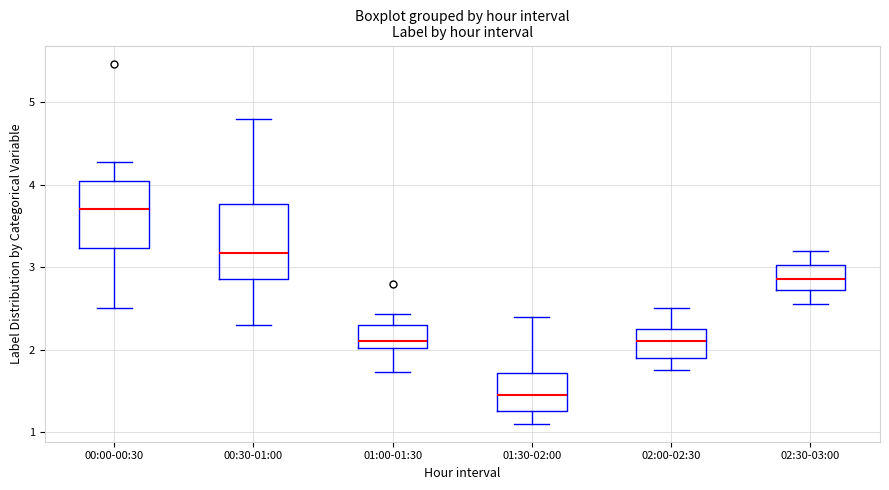

Reading left to right, transcribe this box plot: for each box, give where its median line is, the range the box spans, and where its two whiskers end, as read against the y-axis. The values are not printed on the chart, so give them approximately, as read against the axis.

00:00-00:30: median 3.7, box 3.2 to 4.1, whiskers 2.5 to 4.3
00:30-01:00: median 3.2, box 2.9 to 3.8, whiskers 2.3 to 4.8
01:00-01:30: median 2.1, box 2.0 to 2.3, whiskers 1.7 to 2.4
01:30-02:00: median 1.5, box 1.3 to 1.7, whiskers 1.1 to 2.4
02:00-02:30: median 2.1, box 1.9 to 2.3, whiskers 1.8 to 2.5
02:30-03:00: median 2.9, box 2.7 to 3.0, whiskers 2.6 to 3.2